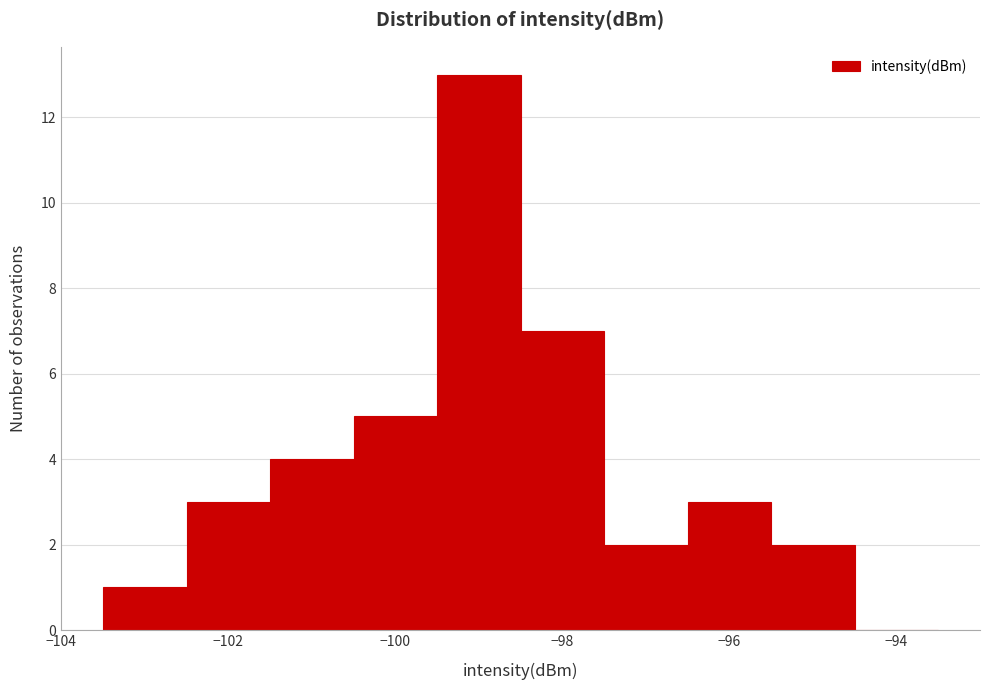

Reading left to right, list every bar in this chart as the range it spans on the x-axis followed by its height. Neither the bar edges nor the heights are printed on the chart, so give them approximately, as read against the axes.

-103.5 to -102.5: 1
-102.5 to -101.5: 3
-101.5 to -100.5: 4
-100.5 to -99.5: 5
-99.5 to -98.5: 13
-98.5 to -97.5: 7
-97.5 to -96.5: 2
-96.5 to -95.5: 3
-95.5 to -94.5: 2
-94.5 to -93.5: 0